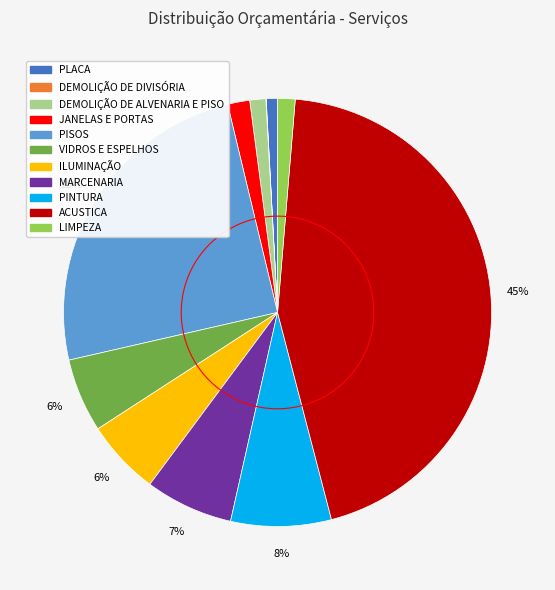

How many segments does this pie chart have?

11